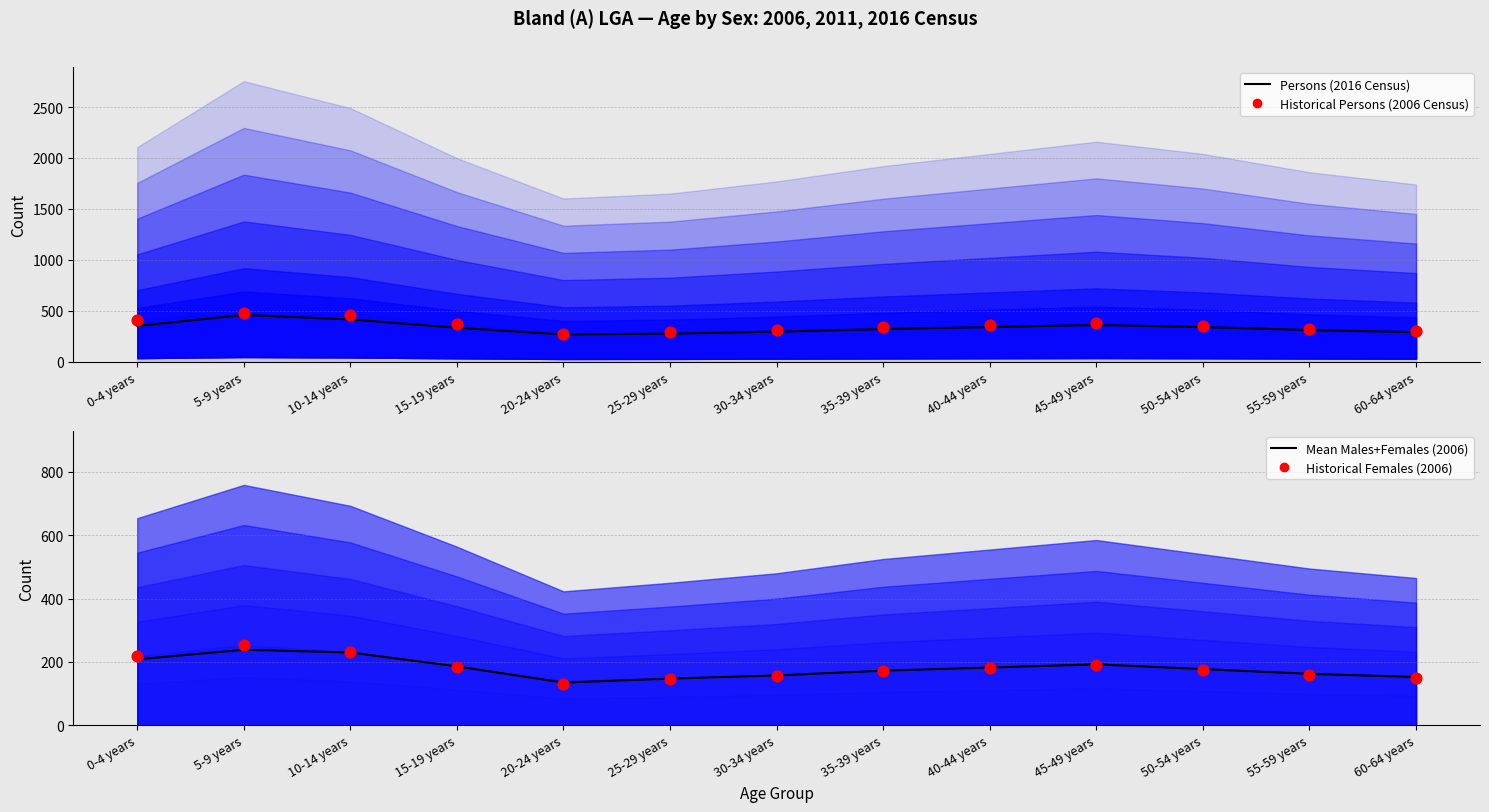

At which category is the sum across all series the highest?

5-9 years